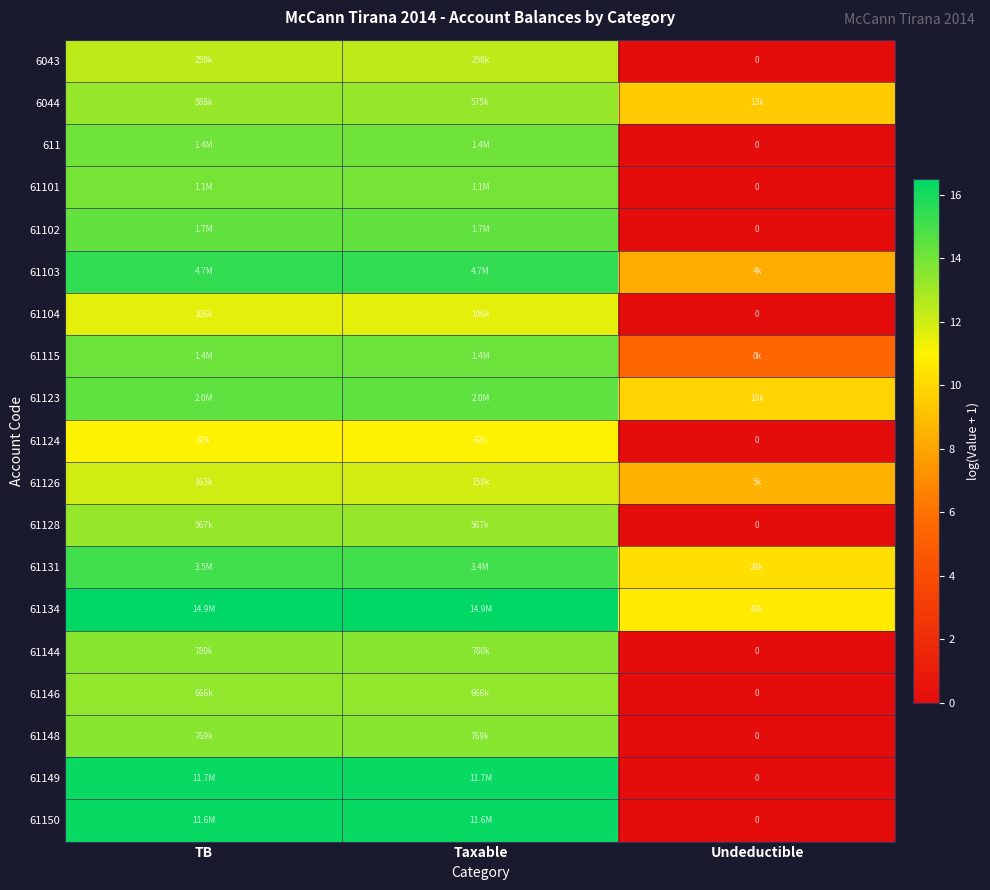

Rank the series by their maximum value, from lowest to highest.

61124, 61104, 61126, 6043, 61128, 6044, 61146, 61148, 61144, 61101, 611, 61115, 61102, 61123, 61131, 61103, 61150, 61149, 61134